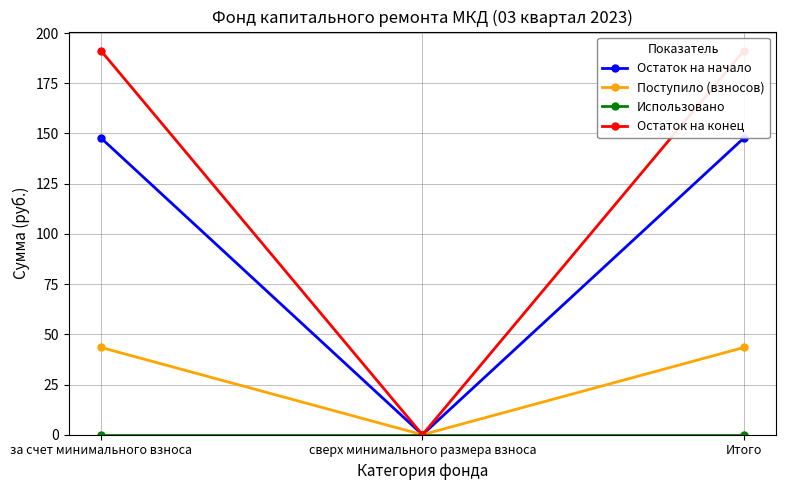

What is the label of the 1st point from the right?

Итого